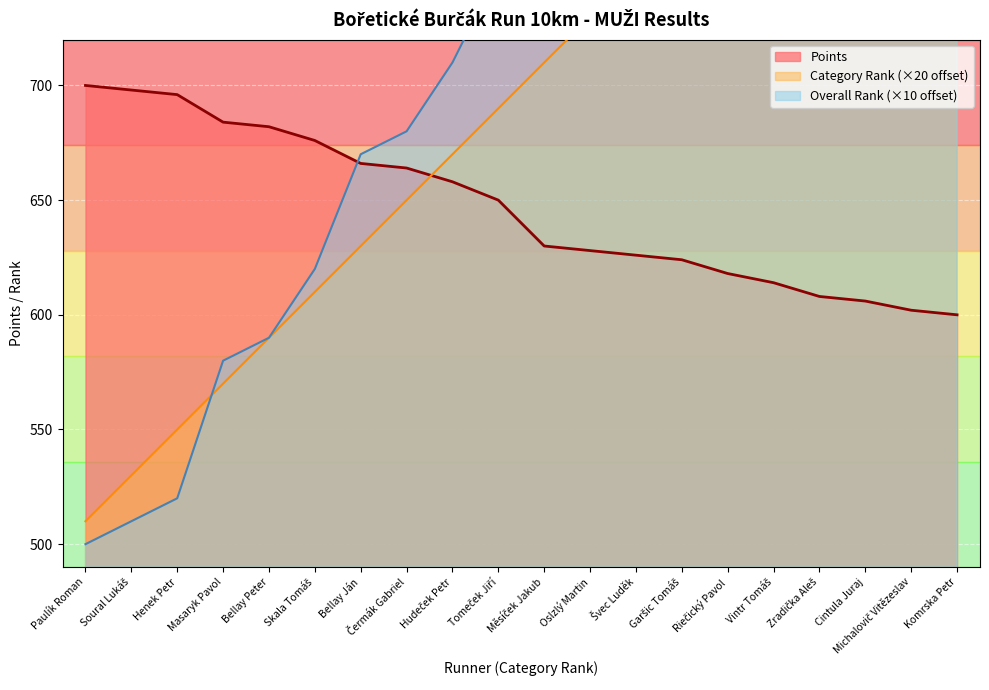

What is the average value of the Overall Rank series?

768